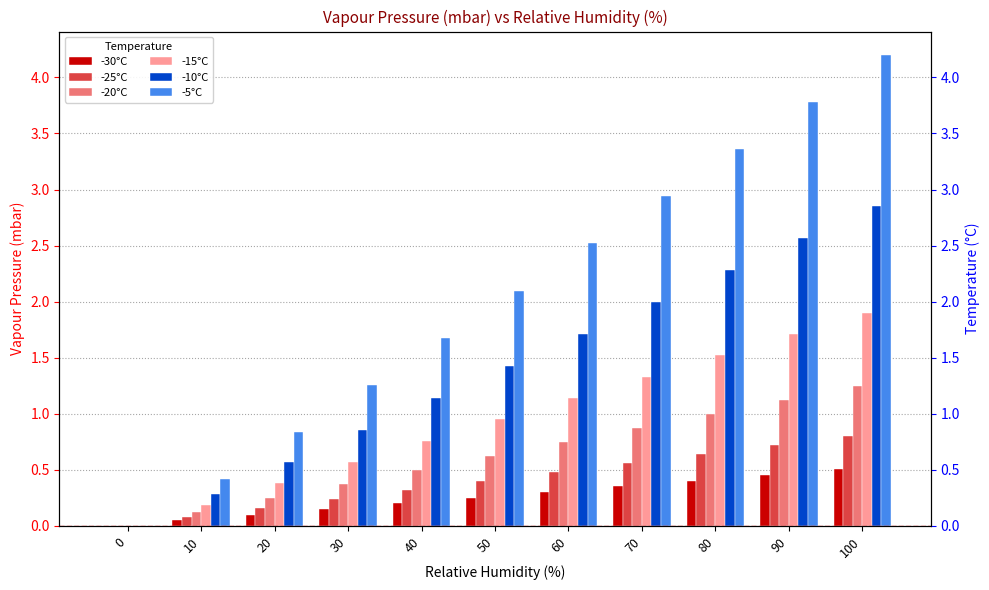

Between 90 and 80, which is larger?

90